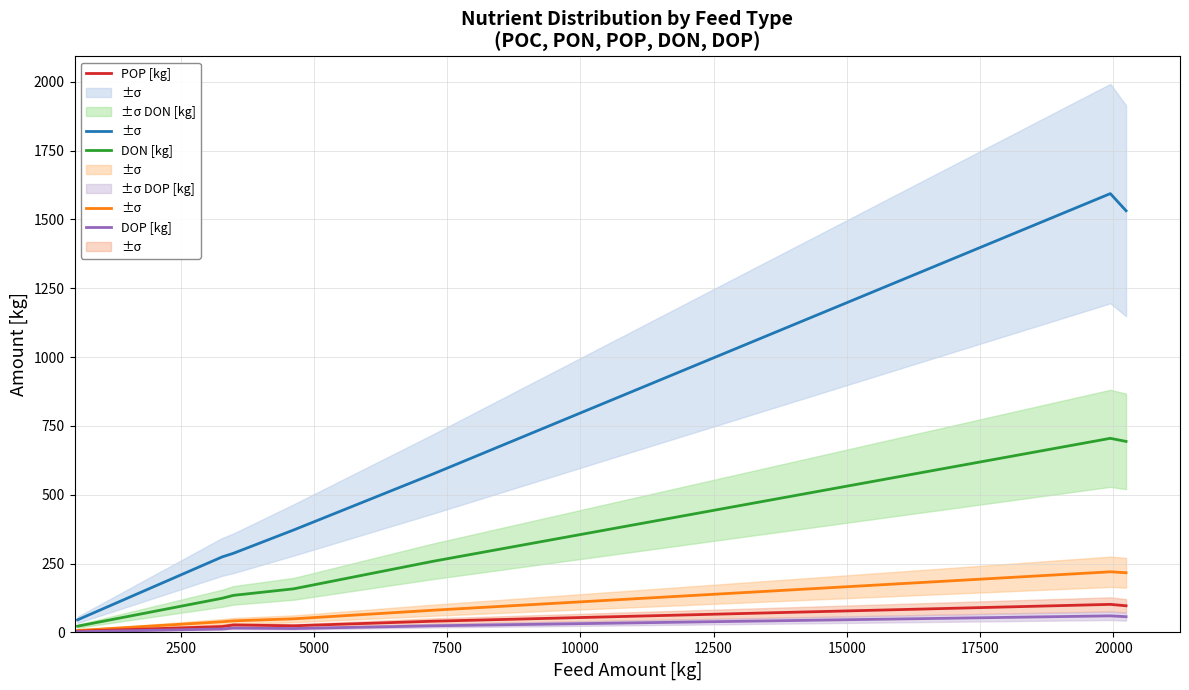

At 10000, list the series in order from largest to smallest.

POC [kg], DON [kg], PON [kg], POP [kg], DOP [kg]